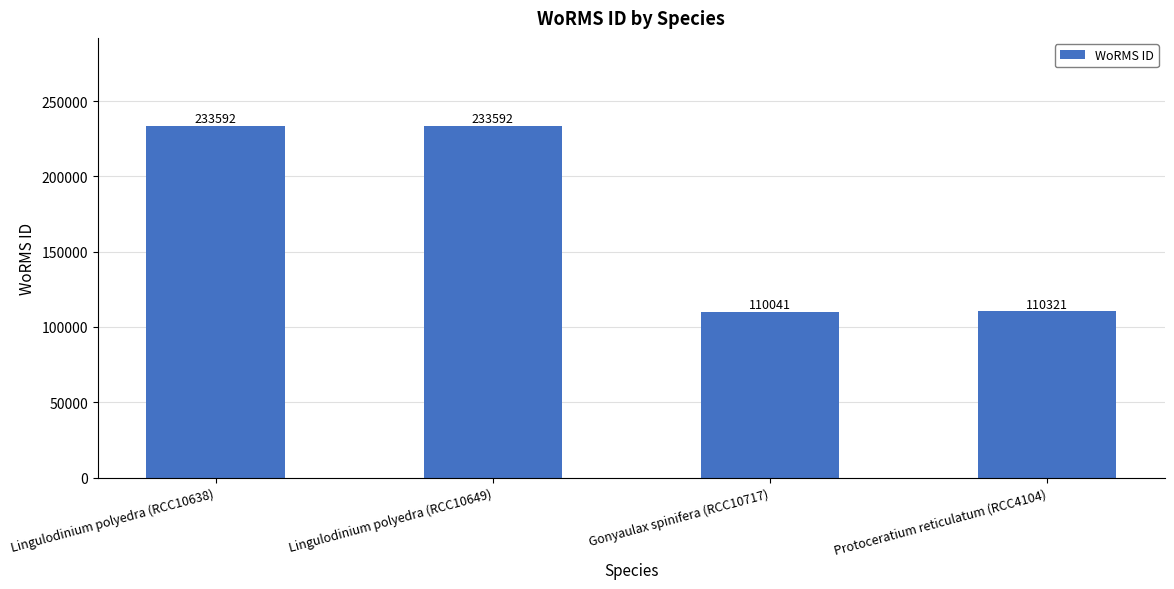

What is the label of the 4th bar from the right?

Lingulodinium polyedra (RCC10638)